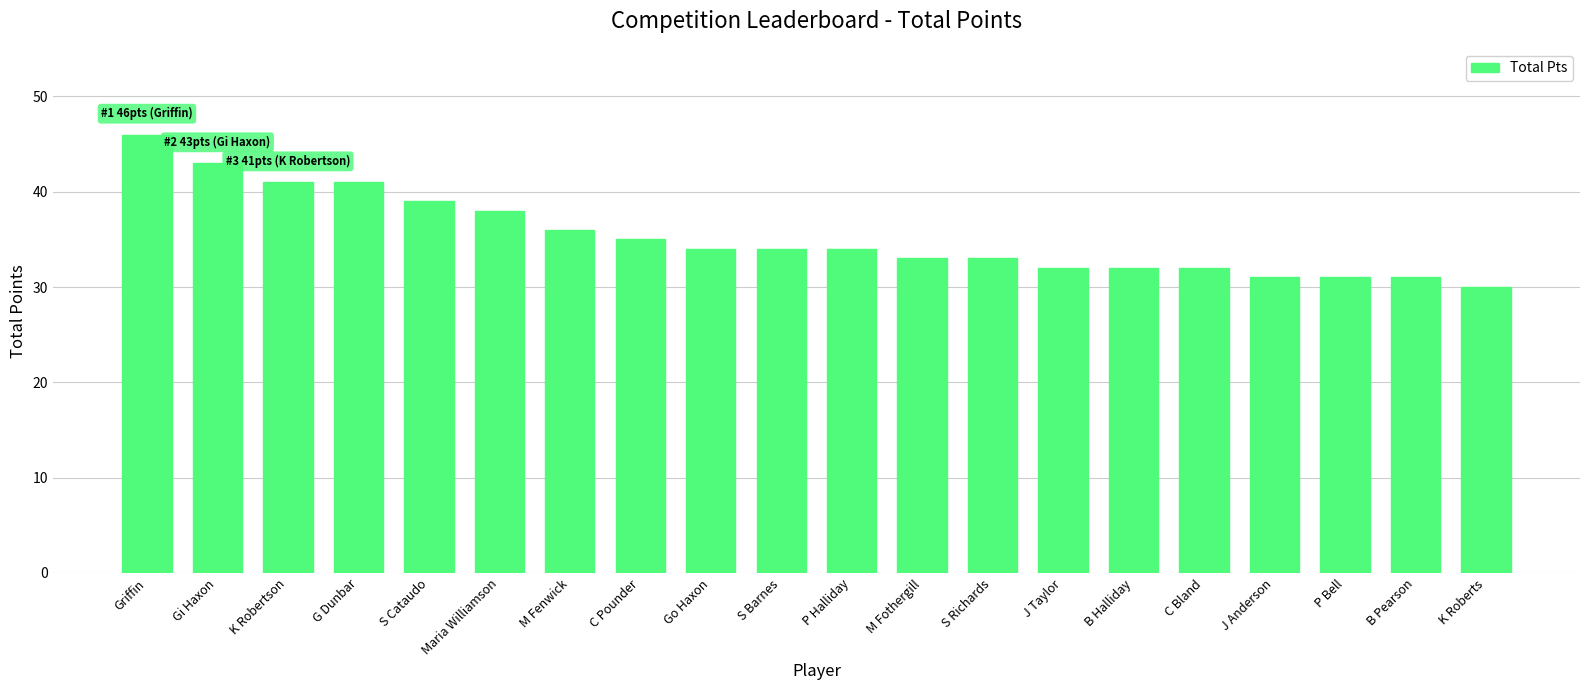

What is the difference between the values at K Roberts and J Anderson?

1